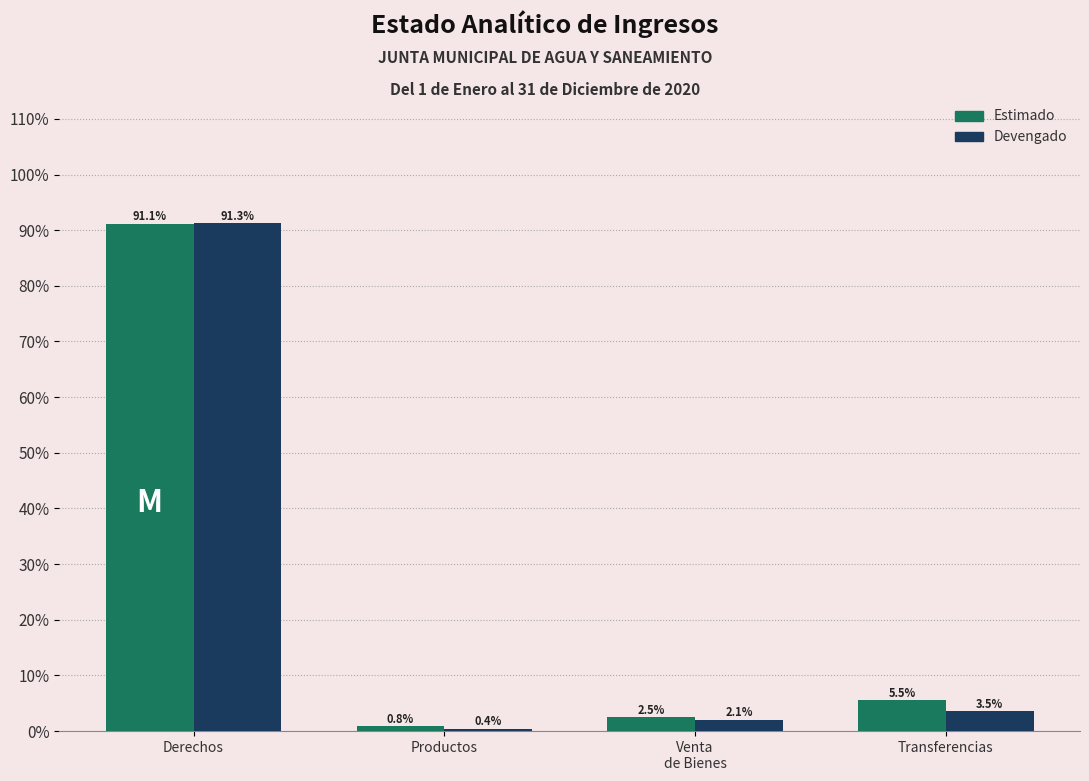

Reading left to right, list all the values displayed in this chart.

Estimado: 91.1	0.8	2.5	5.5
Devengado: 91.3	0.4	2.1	3.5